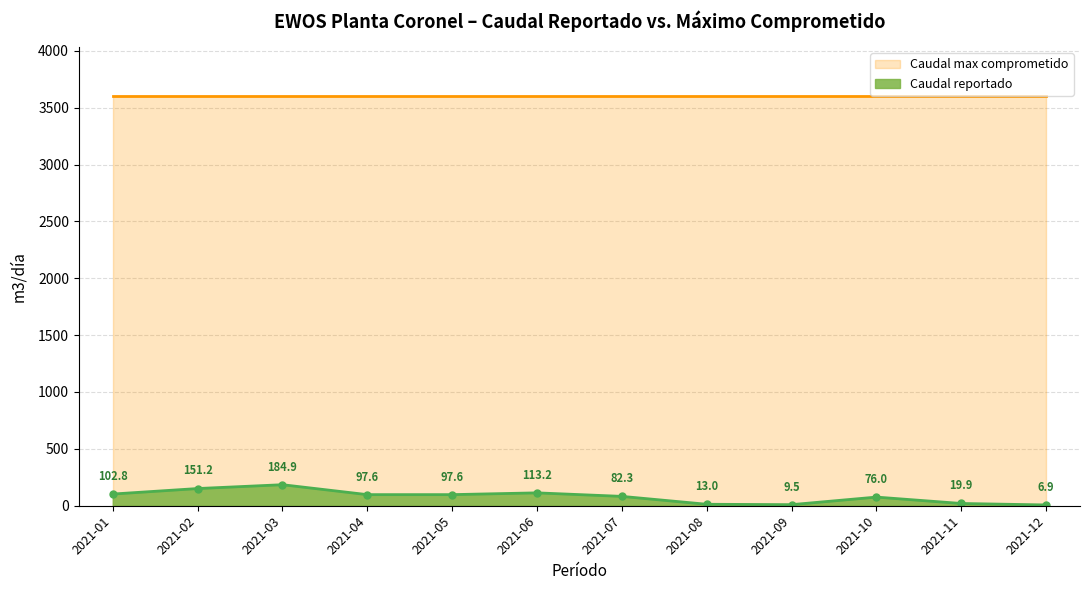

What is the ratio of the value at 2021-01 to the value at 2021-10?

1.4